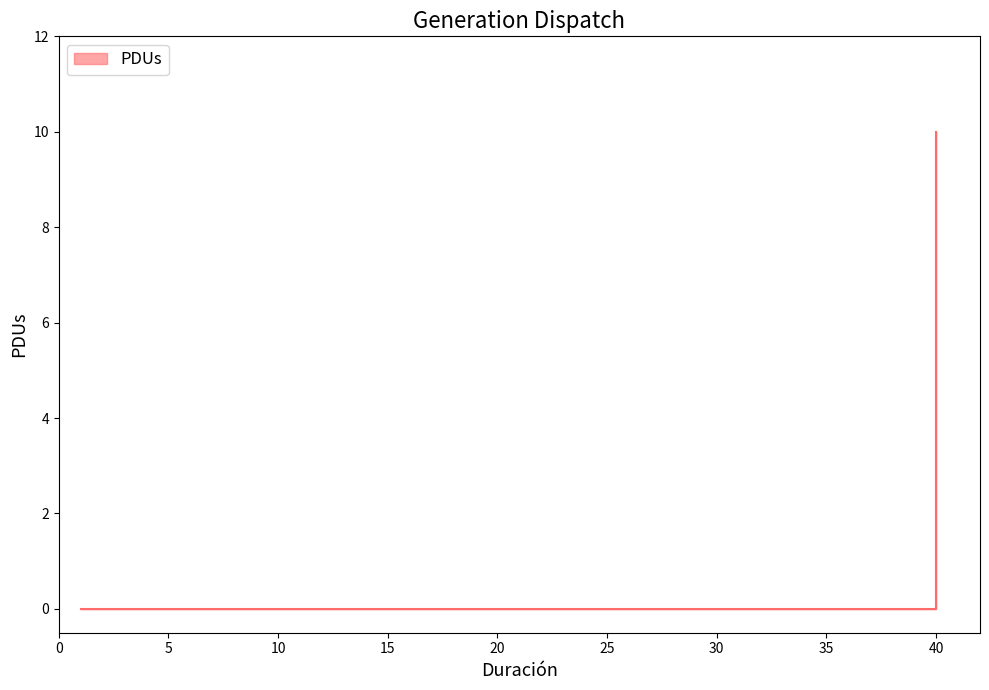

How many values are between 0 and 1?

4